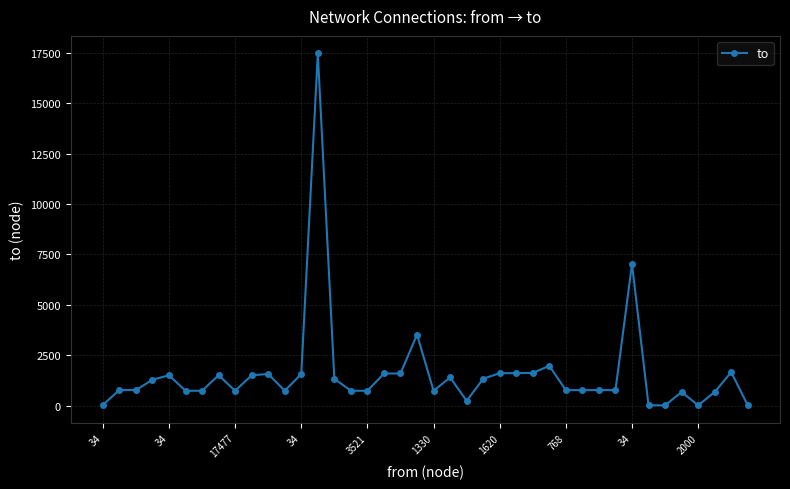

What is the sum of all values?

64021